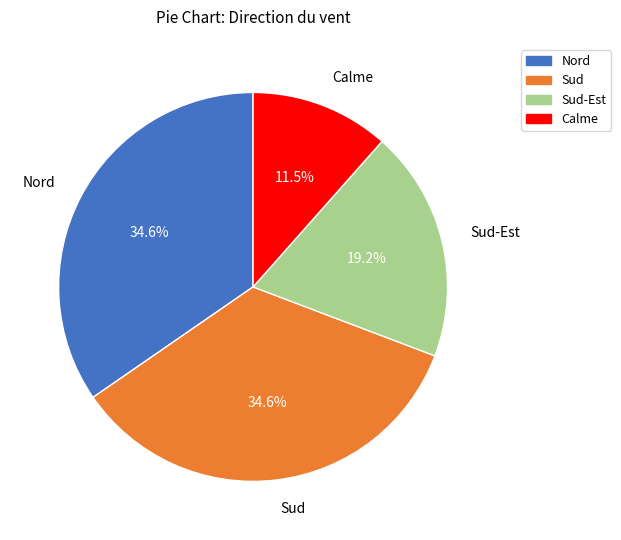

What percentage is the Nord slice, to the nearest percent?

35%